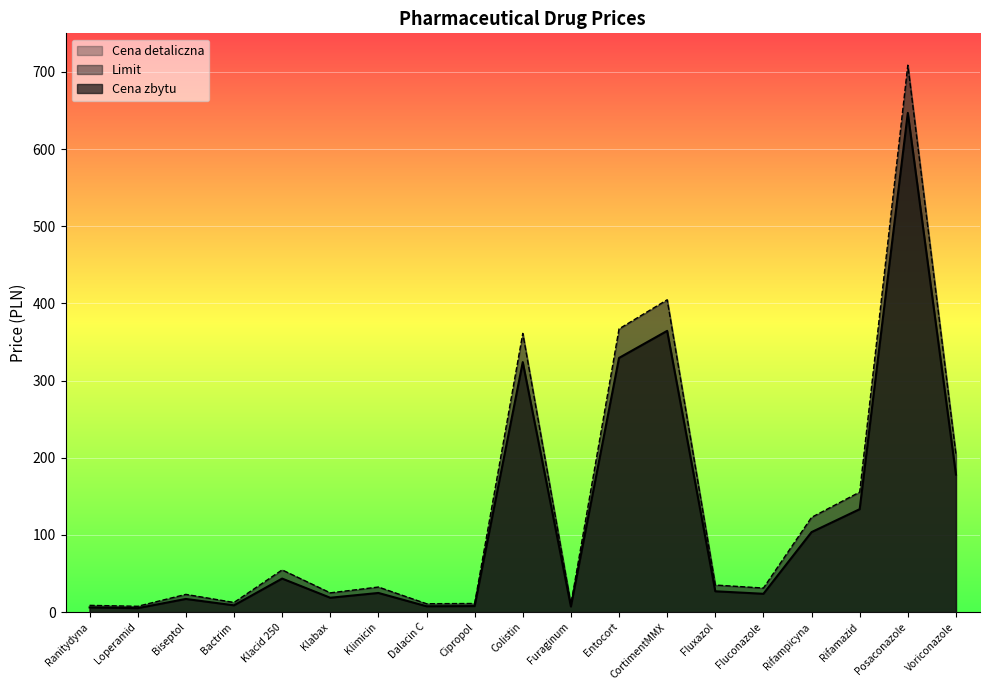

What is the difference between the maximum and minimum values in the Cena zbytu series?

641.8